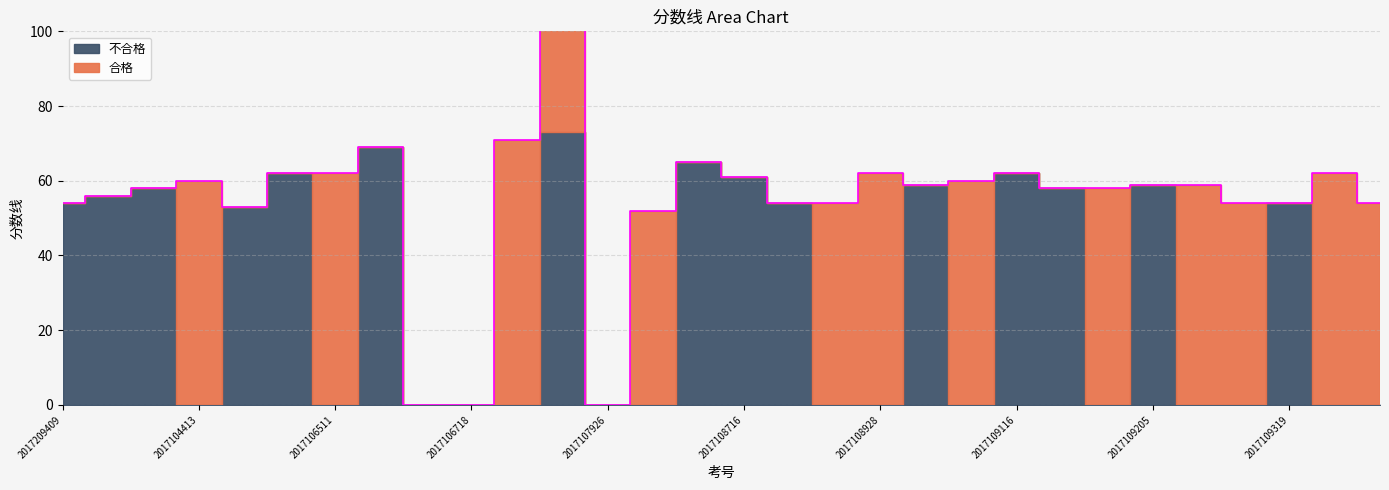

After their last crossing, which series has the higher values: 合格 or 不合格?

合格